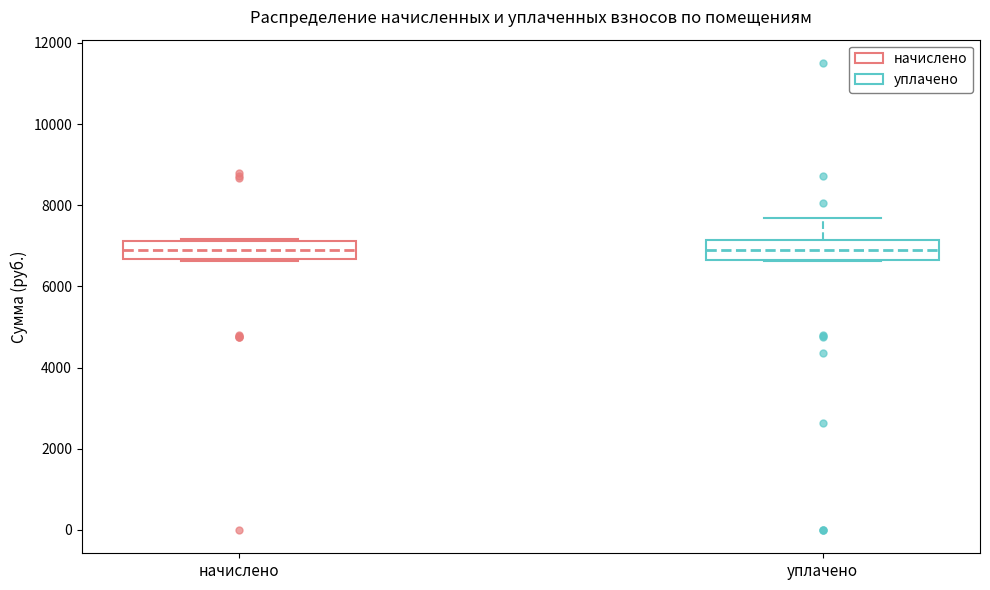

Reading left to right, read every box against the y-axis: the position of its median line, the range the box covers, and the ends of its whiskers. The values are not printed on the chart, so give them approximately, as read against the axis.

начислено: median 6800, box 6600 to 7200, whiskers 6600 to 7200 (just above the box's upper edge)
уплачено: median 6800, box 6600 to 7200, whiskers 6600 to 7600